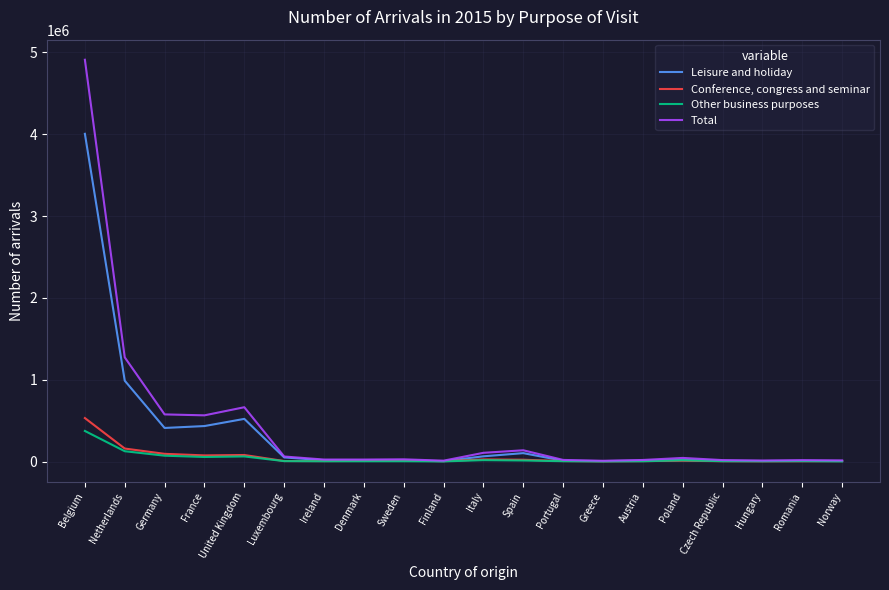

What is the difference between the maximum and minimum values in the Conference, congress and seminar series?

529140